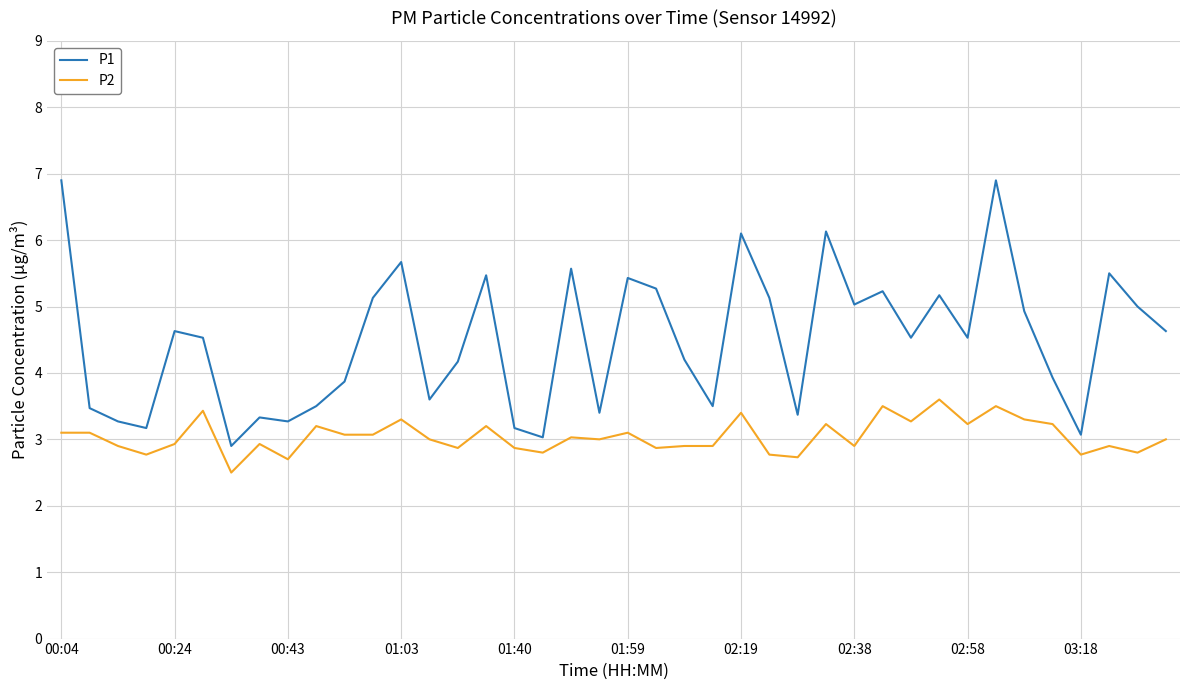

What is the greatest value displayed?

6.9